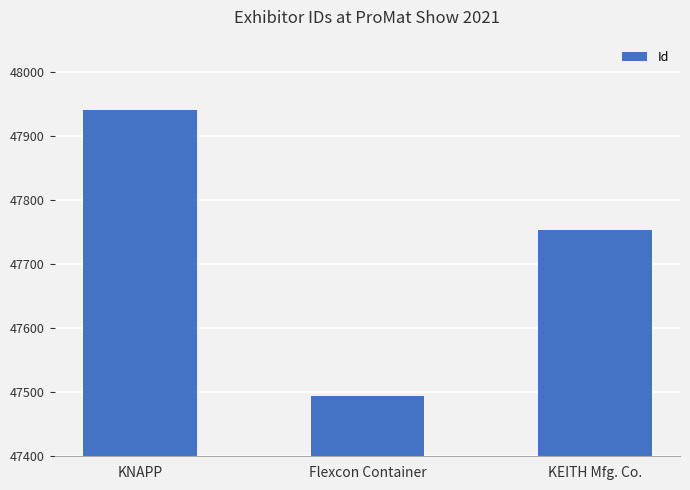

How many values are between 47494 and 47940?

3